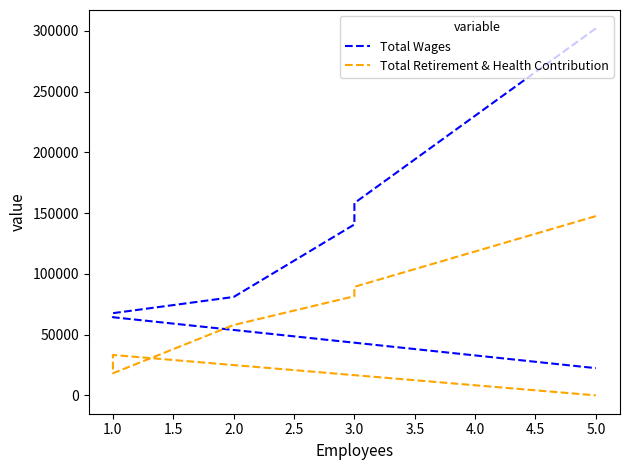

True or false: Total Retirement & Health Contribution has more than 1 points higher than both neighbors.

False